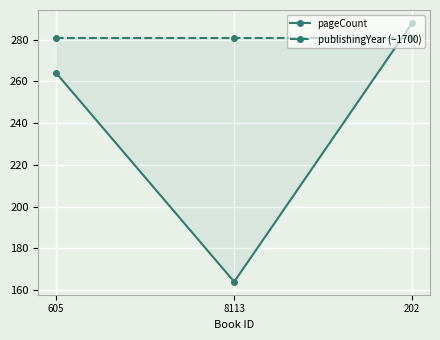

List the series in order of their overall mean, lowest first.

pageCount, publishingYear (−1700)